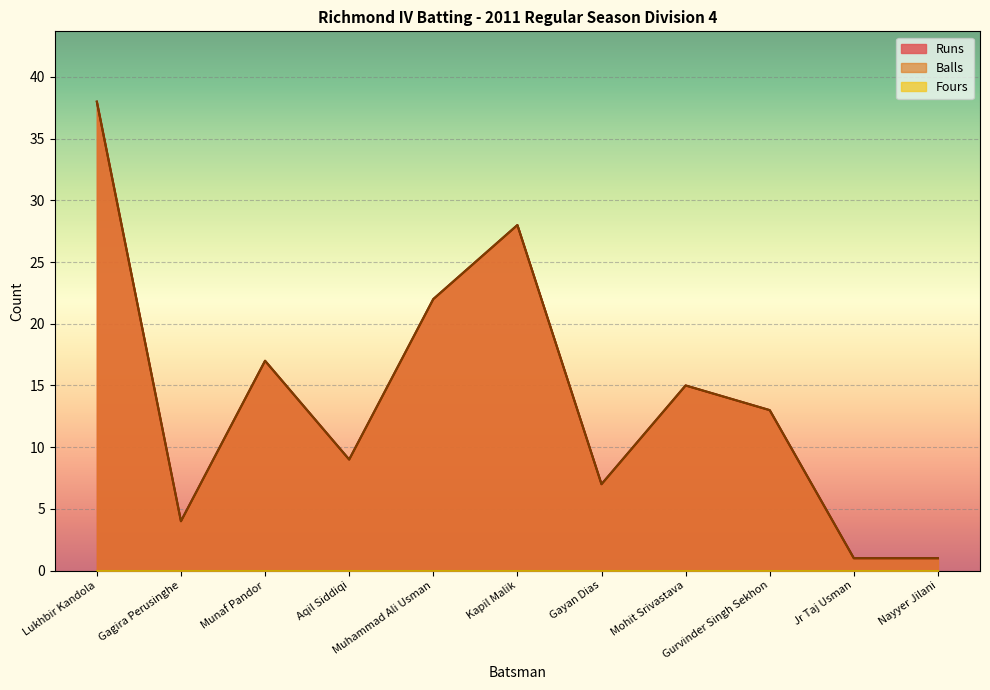

The Runs series shows 7 at Munaf Pandor. True or false?

False